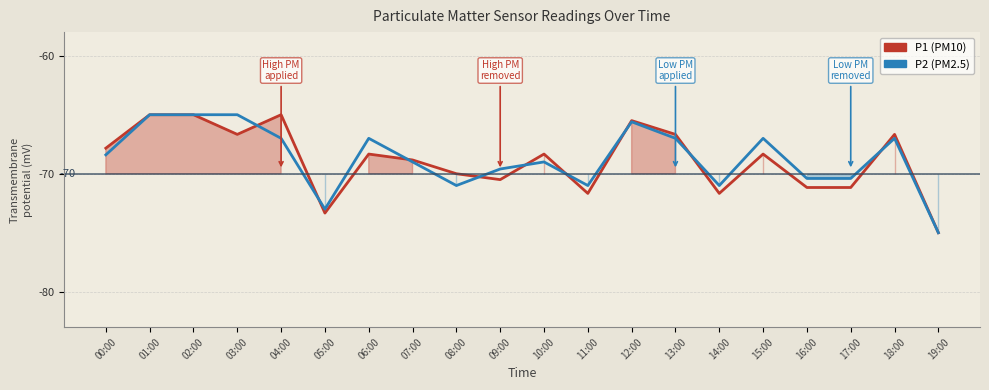

At which category does P1 (PM10) reach its first local peak?

04:00